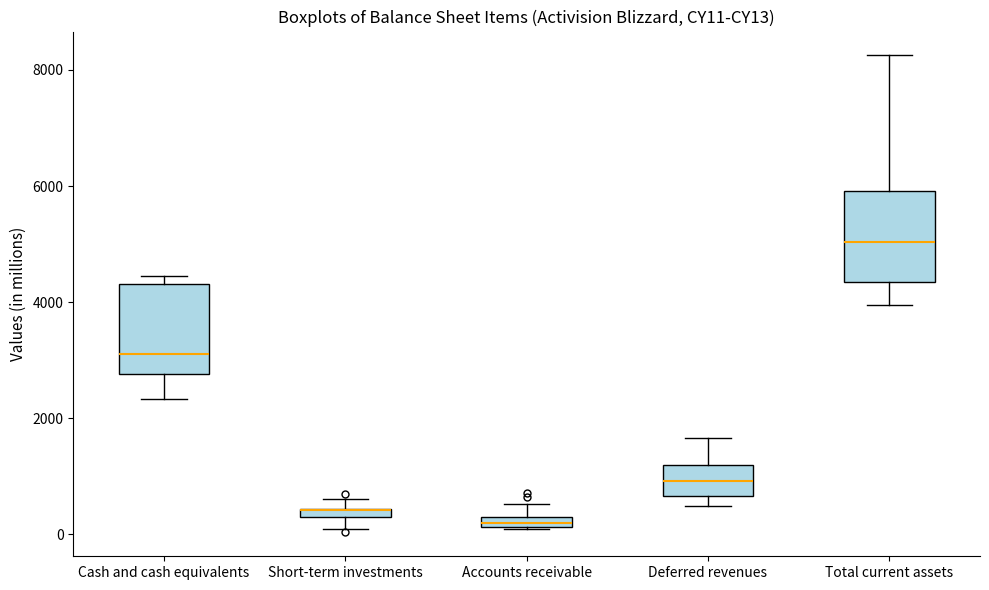

Where does the lower whisker of the box for Cash and cash equivalents end on the y-axis? The values are not printed on the chart, so give them approximately, as read against the axis.

2400